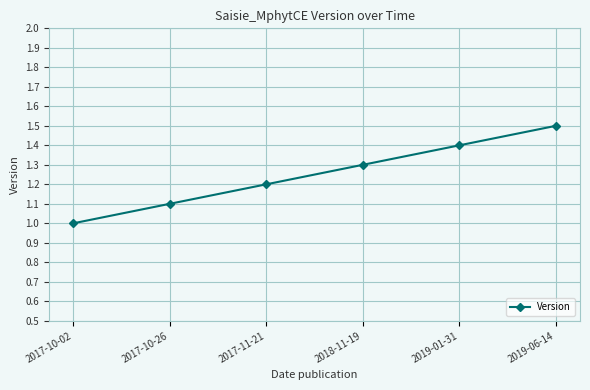

Reading left to right, transcribe all the data shown in this chart.

2017-10-02=1.0	2017-10-26=1.1	2017-11-21=1.2	2018-11-19=1.3	2019-01-31=1.4	2019-06-14=1.5